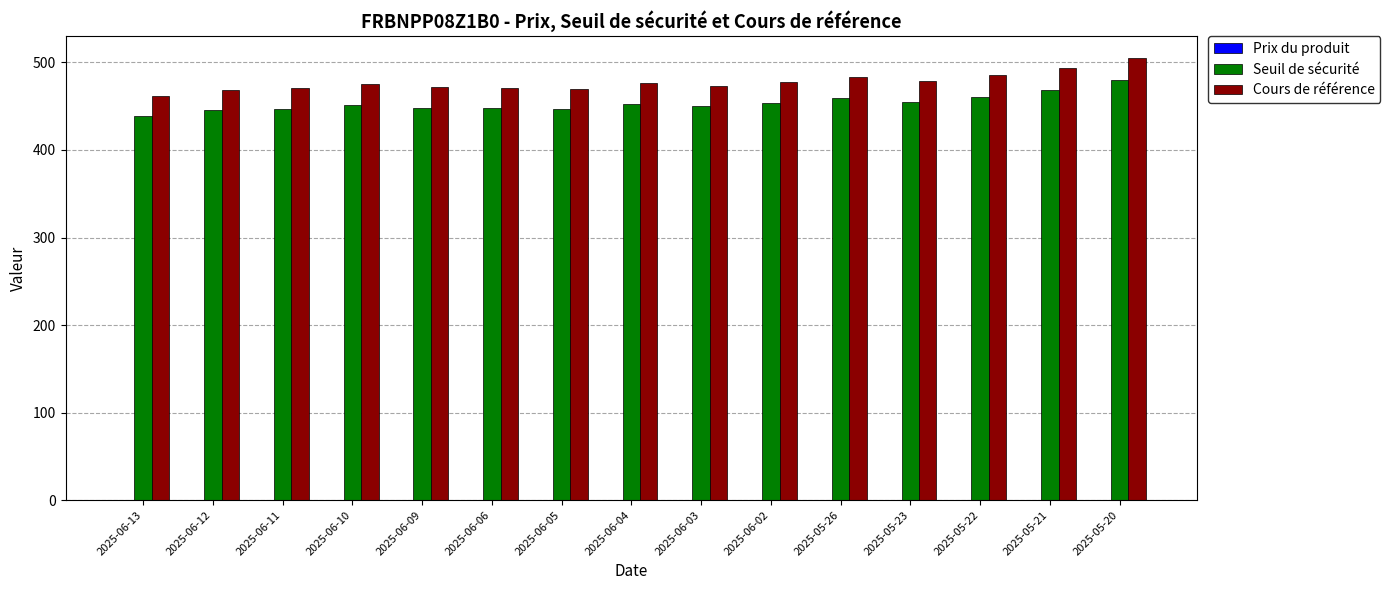

Which series has the largest total across all categories?

Cours de référence